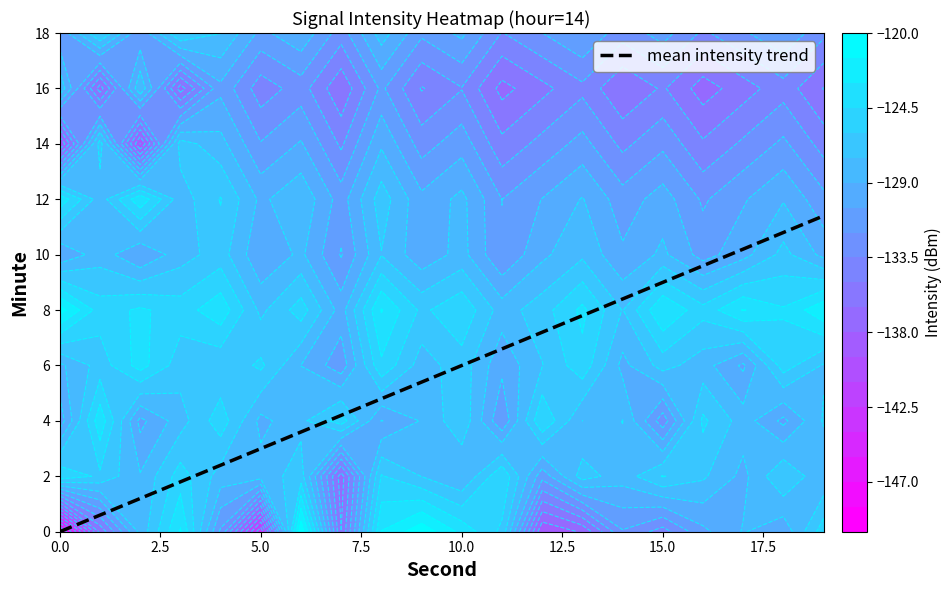

What is the change in value from 9 to 11?

+1.2